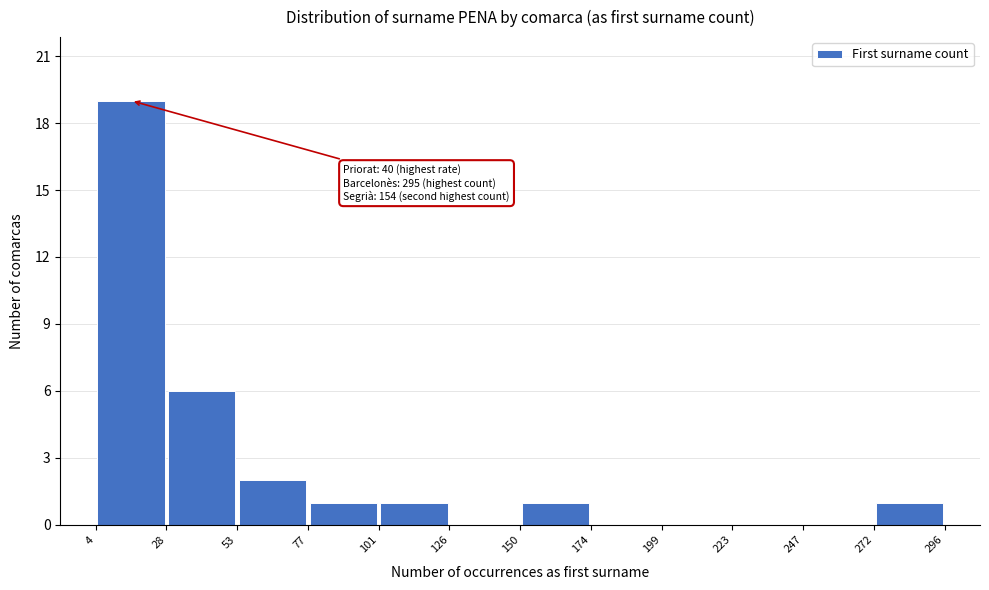

Over which range of the x-axis is the bar tallest?

4 to 28